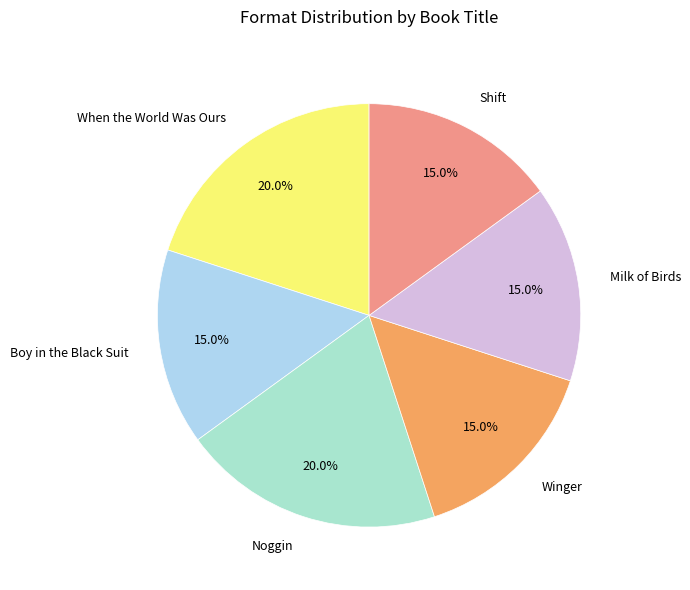

Which has a higher value, When the World Was Ours or Shift?

When the World Was Ours